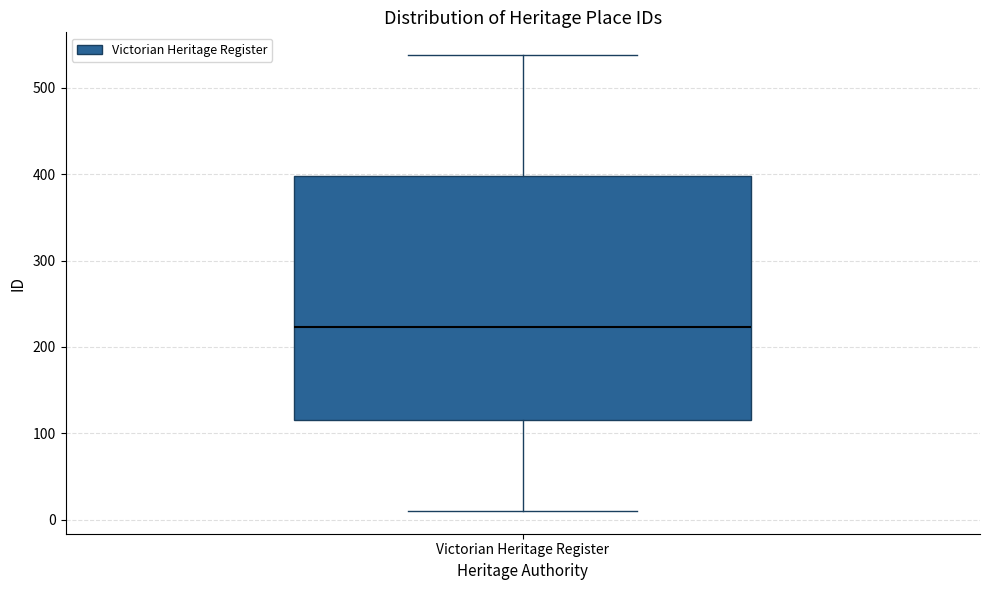

Transcribe this box plot: give where the median line is, the range the box spans, and where the two whiskers end, as read against the y-axis. The values are not printed on the chart, so give them approximately, as read against the axis.

median 220, box 120 to 400, whiskers 10 to 540